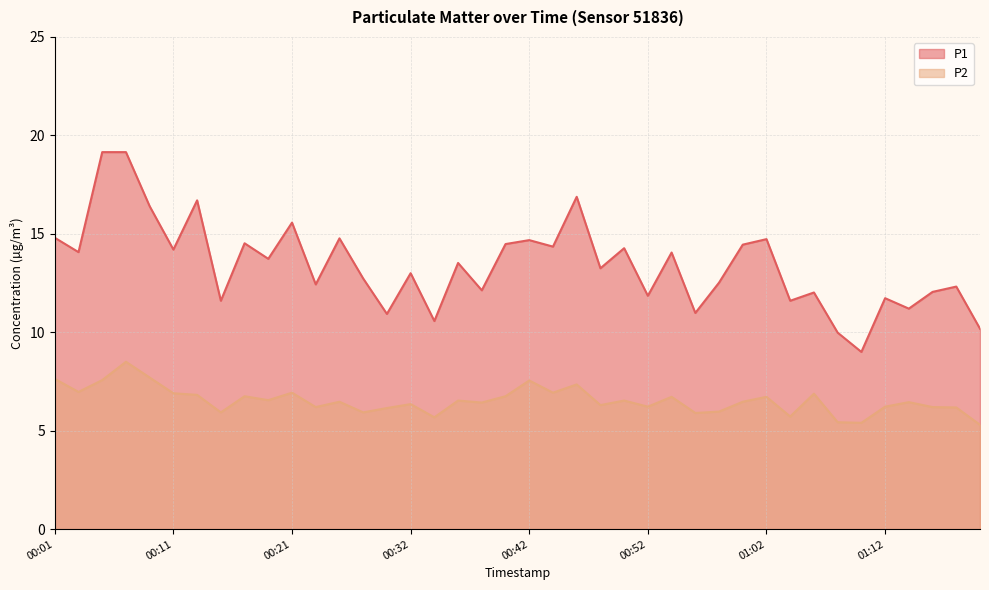

Does the chart have visible grid lines?

Yes